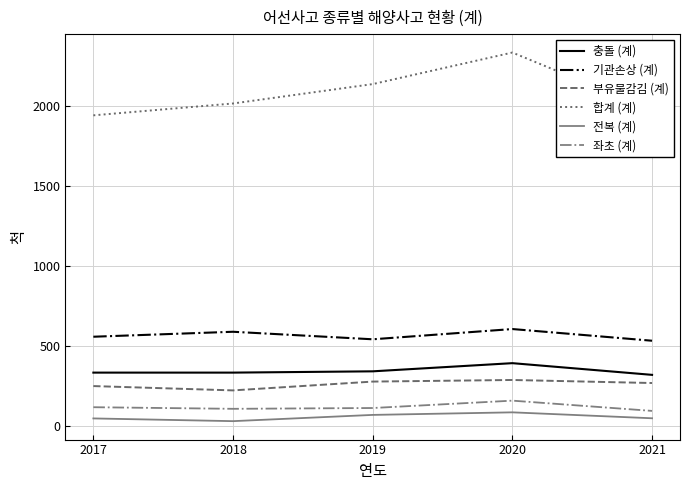

Is the value of 충돌 (계) at 2020 greater than the value of 부유물감김 (계) at 2019?

Yes